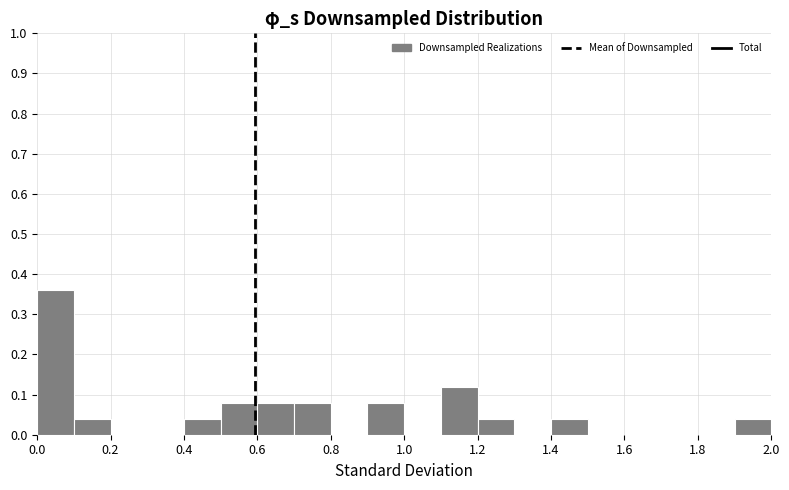

Over which range of the x-axis is the bar tallest?

0.0 to 0.1